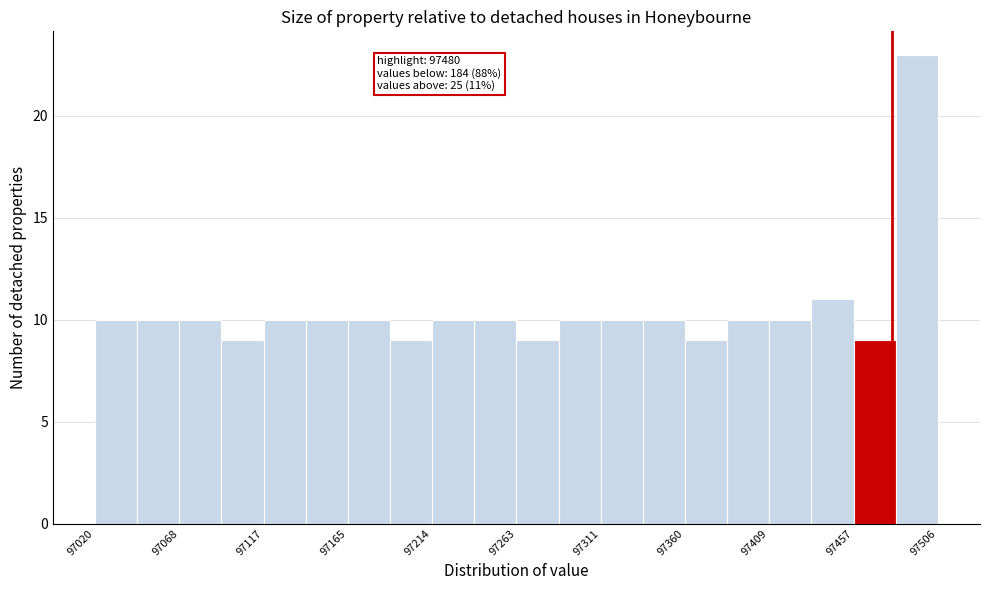

Over which range of the x-axis is the bar tallest?

97480 to 97505